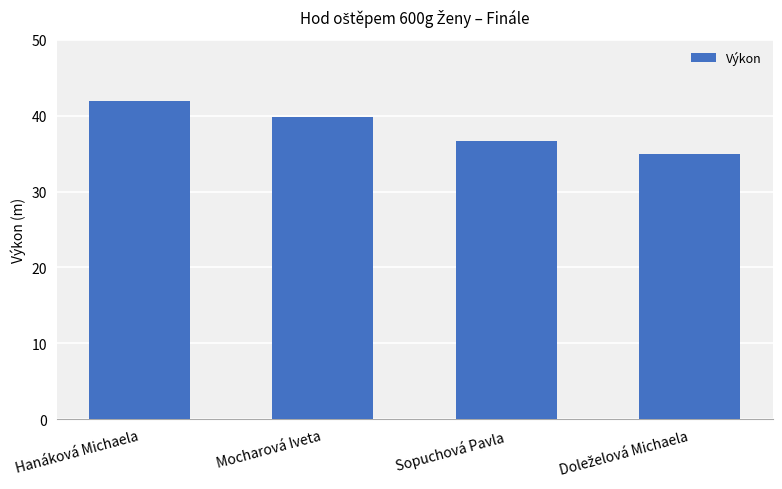

Between Mocharová Iveta and Sopuchová Pavla, which is larger?

Mocharová Iveta